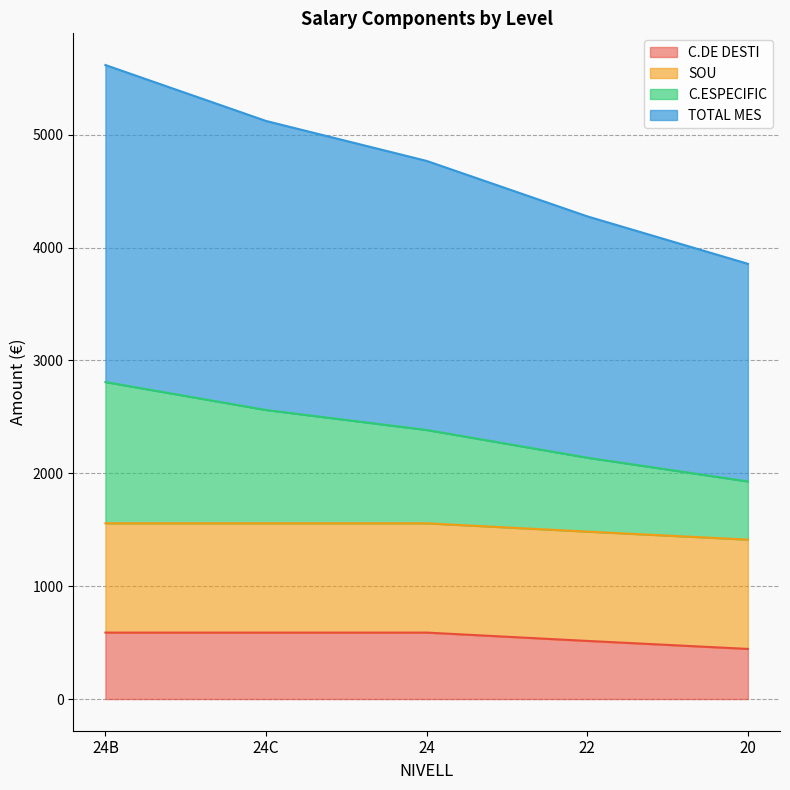

Count the number of categories in the chart.

5